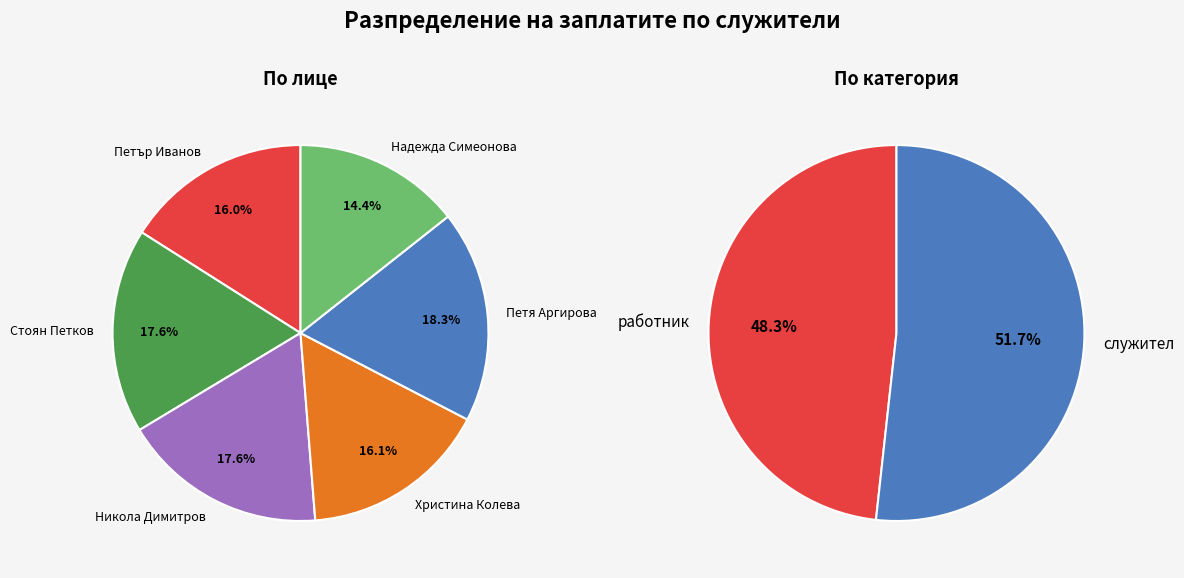

True or false: Петър Иванов accounts for 22% of the total.

False